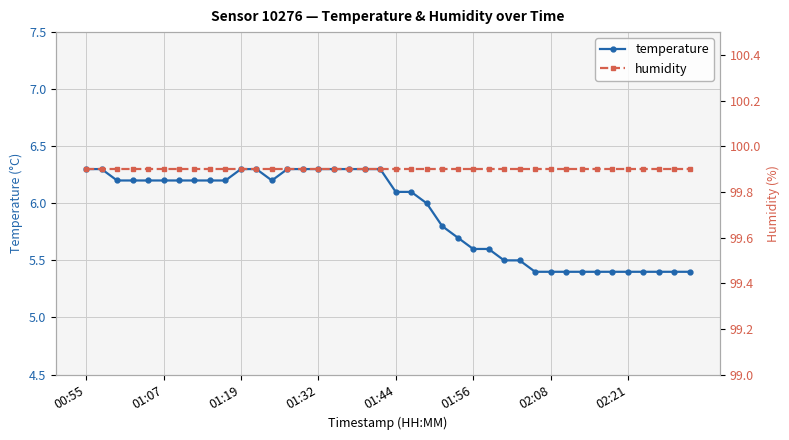

True or false: humidity and temperature cross at least once.

False